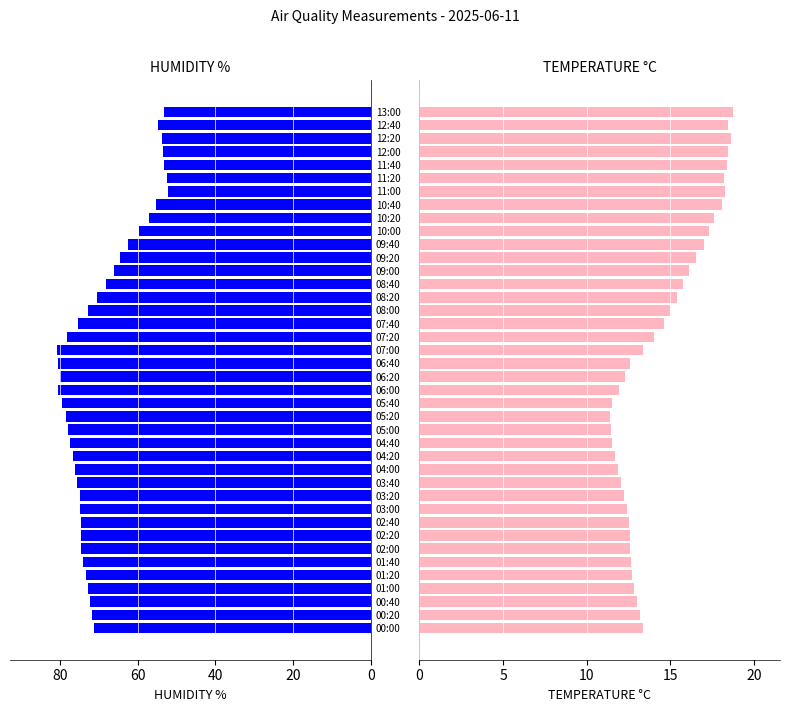

At 04:20, list the series in order from largest to smallest.

HUMIDITY %, TEMPERATURE °C